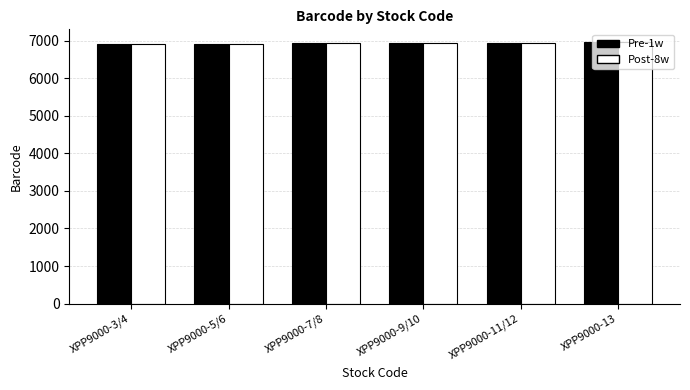

What is the sum of the Post-8w values at XPP9000-7/8 and XPP9000-5/6?

13841